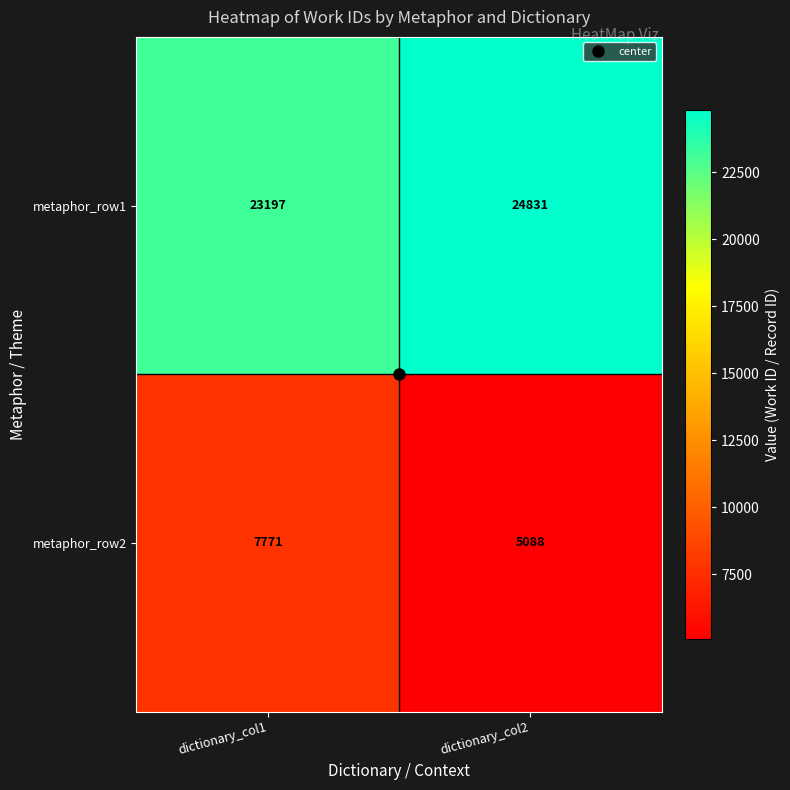

The metaphor_row2 series shows 7771 at dictionary_col1. True or false?

True